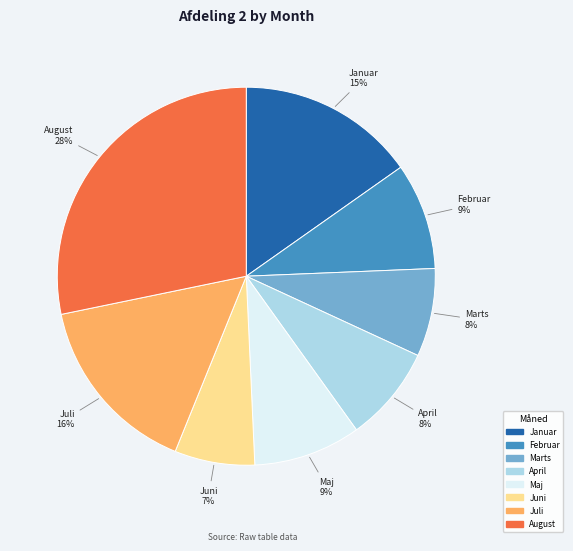

To the nearest percent, what percentage of the pie is Februar?

9%